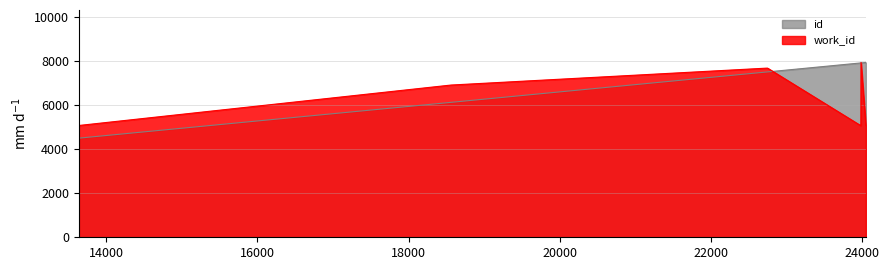

Rank the series at 23984 from highest to lowest value.

id, work_id